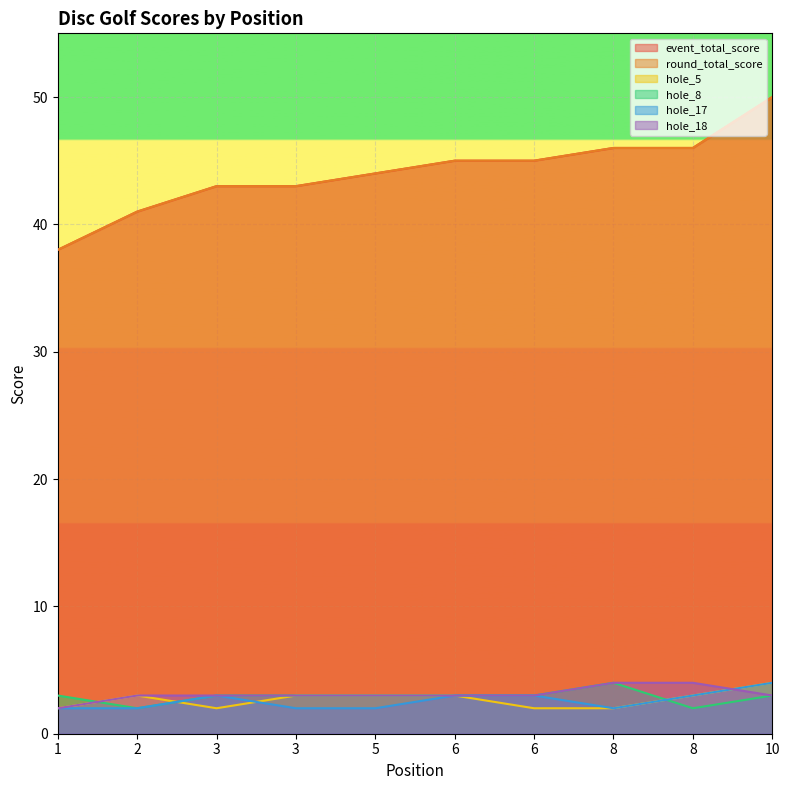

True or false: event_total_score has more than 1 points higher than both neighbors.

False